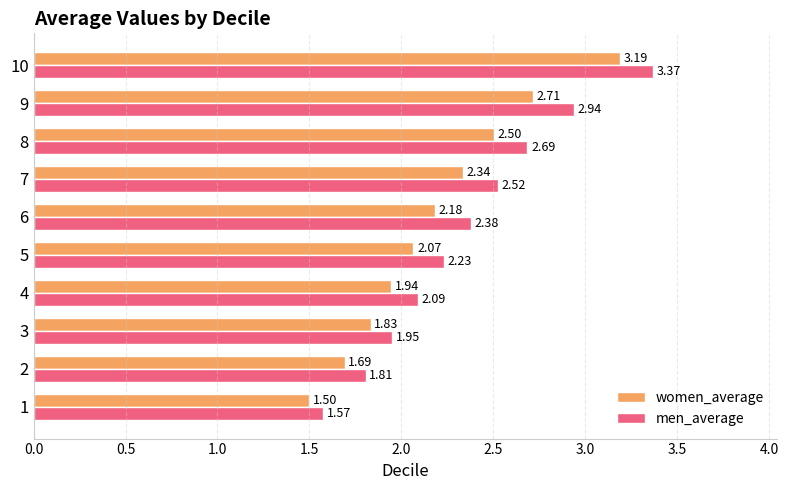

Which series changed the most between 3 and 5?

men_average